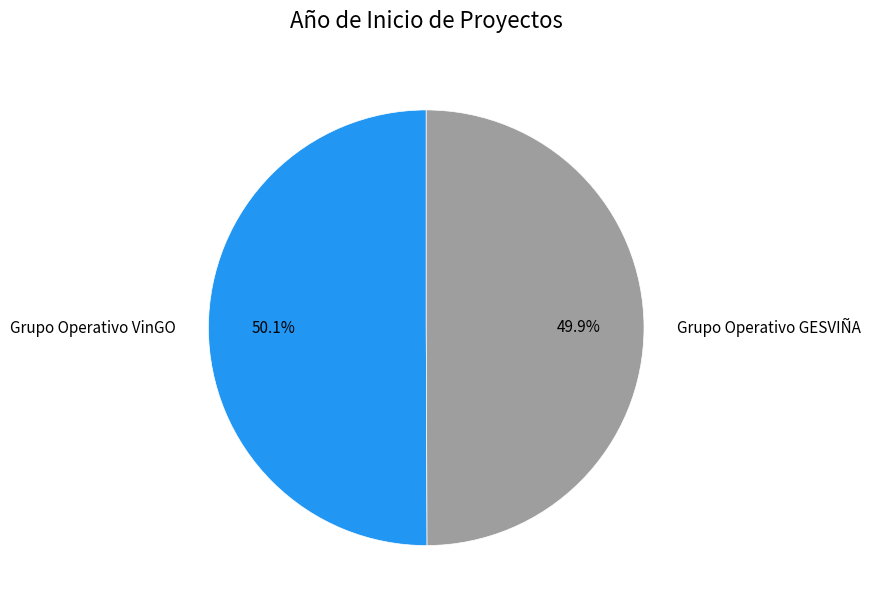

Approximately how many times larger is the value at Grupo Operativo GESVIÑA compared to Grupo Operativo VinGO?

1.0